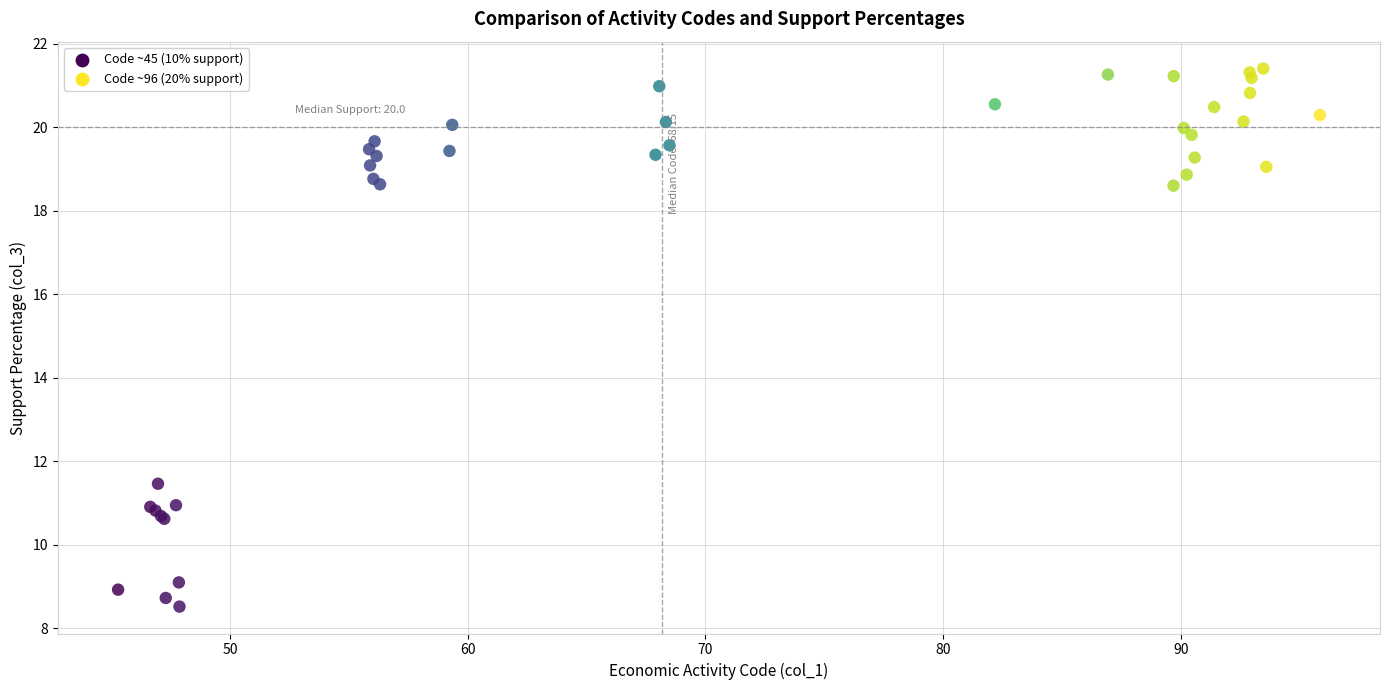

What Y value in the scatter plot is closest to 14?

11.5